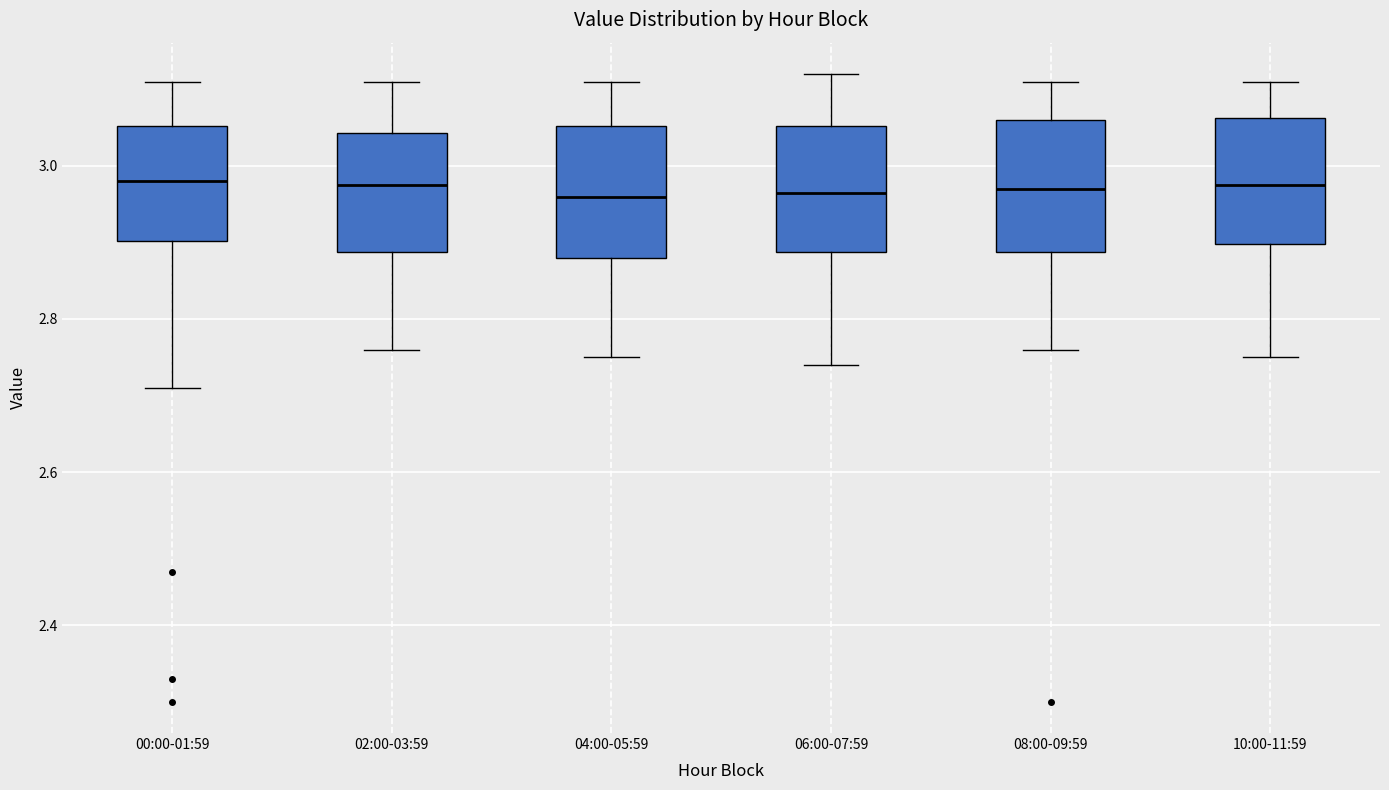

Reading left to right, transcribe this box plot: for each box, give where its median line is, the range the box spans, and where its two whiskers end, as read against the y-axis. The values are not printed on the chart, so give them approximately, as read against the axis.

00:00-01:59: median 2.98, box 2.90 to 3.06, whiskers 2.72 to 3.12
02:00-03:59: median 2.98, box 2.88 to 3.04, whiskers 2.76 to 3.12
04:00-05:59: median 2.96, box 2.88 to 3.06, whiskers 2.76 to 3.12
06:00-07:59: median 2.96, box 2.88 to 3.06, whiskers 2.74 to 3.12
08:00-09:59: median 2.98, box 2.88 to 3.06, whiskers 2.76 to 3.12
10:00-11:59: median 2.98, box 2.90 to 3.06, whiskers 2.76 to 3.12